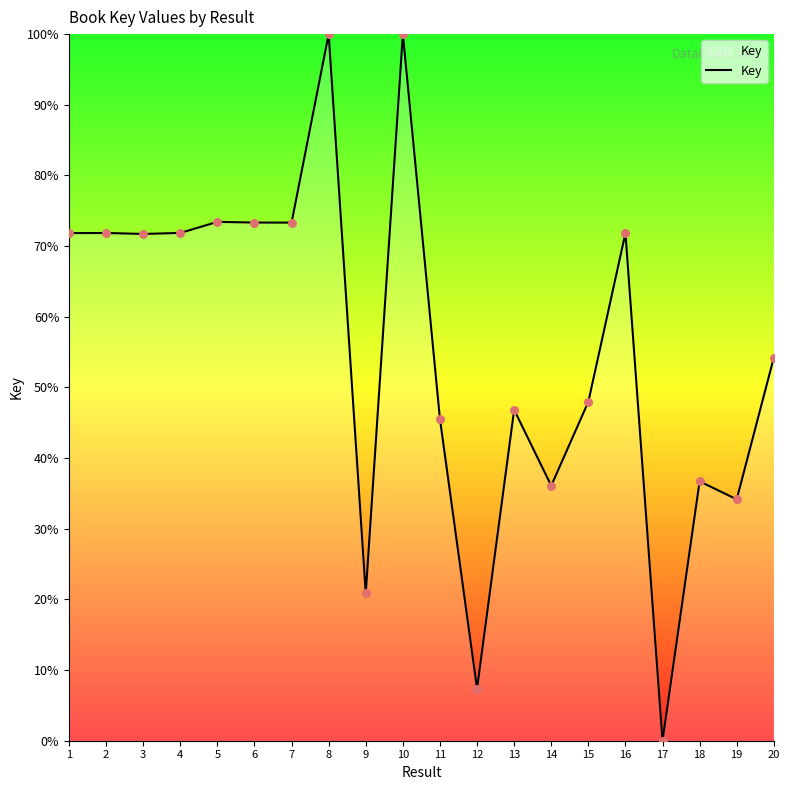

What is the change in value from 4 to 10?

+28.1